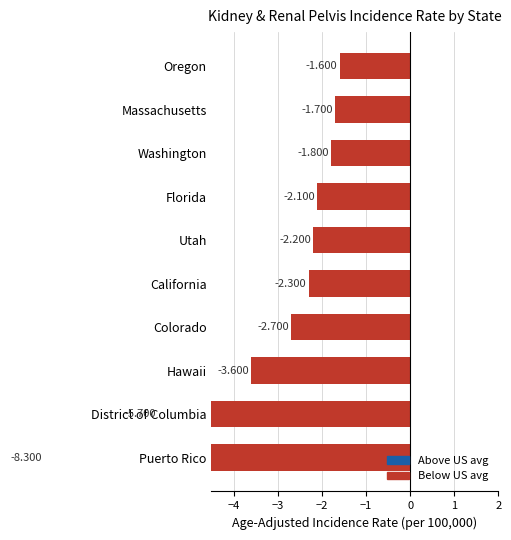

What is the value of the 5th bar from the left?

-2.3